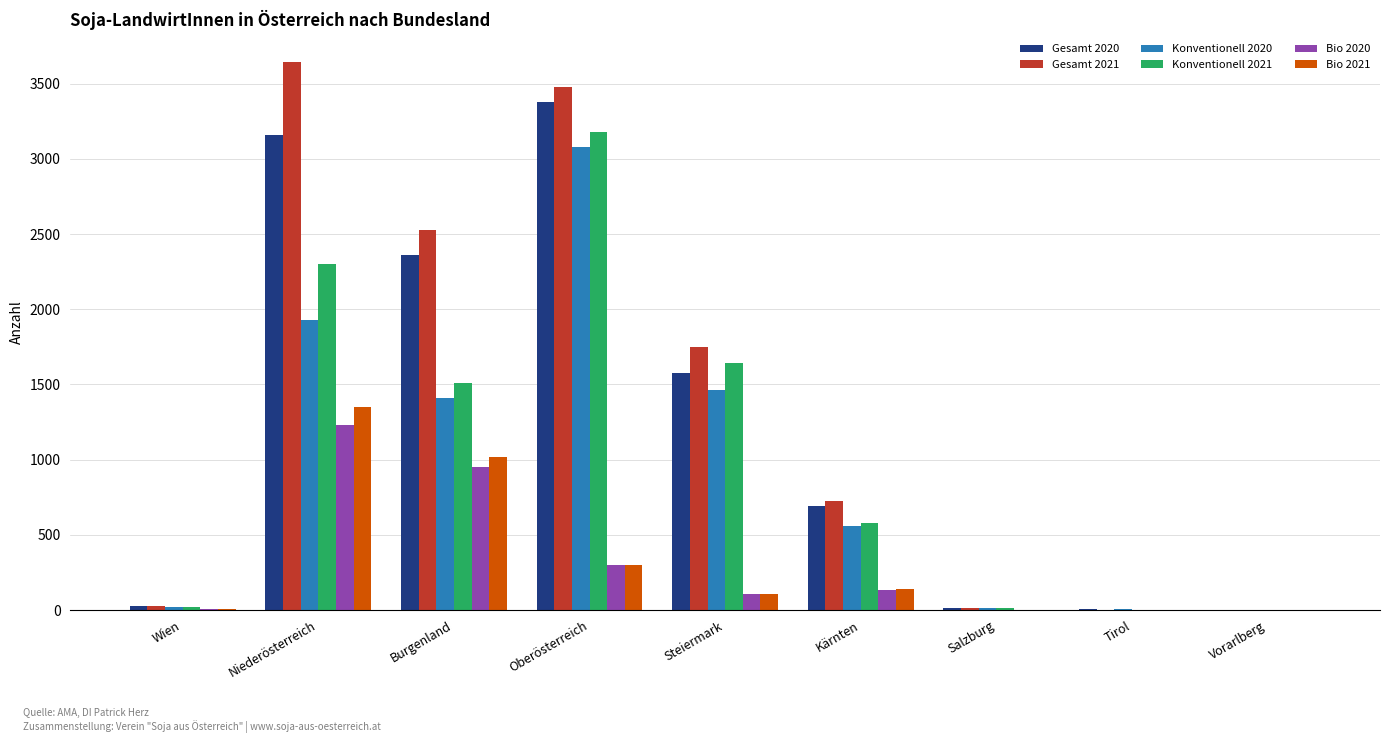

How many series are shown in this chart?

6